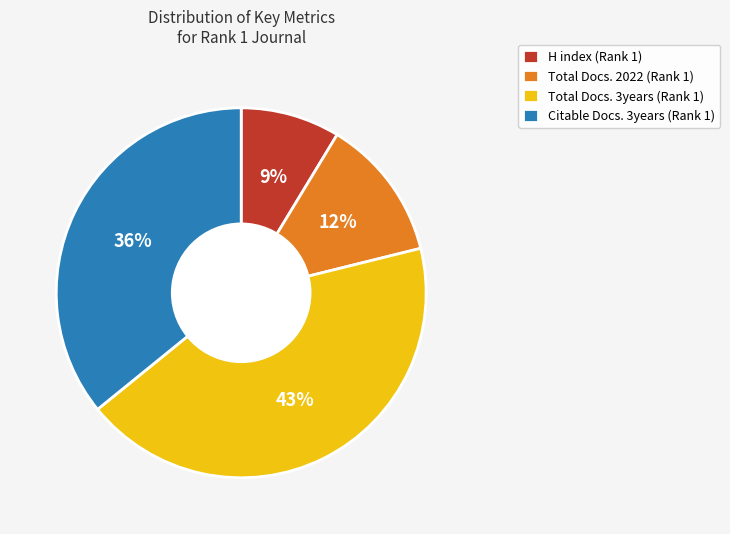

The H index (Rank 1) slice represents 9% of the pie. True or false?

True